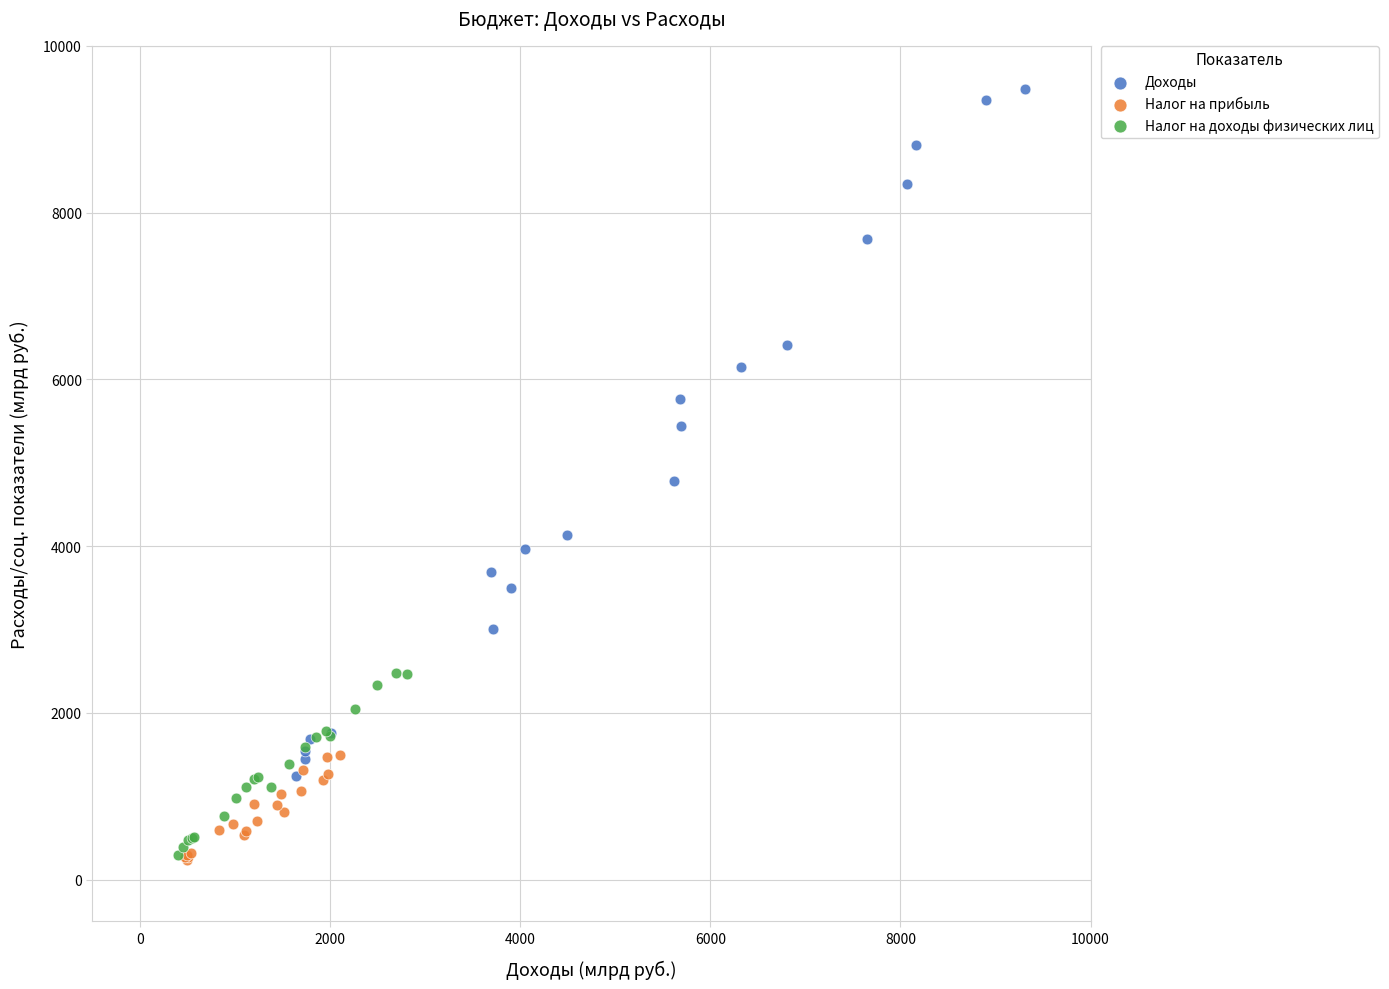

Which series contains the highest Y value?

Доходы